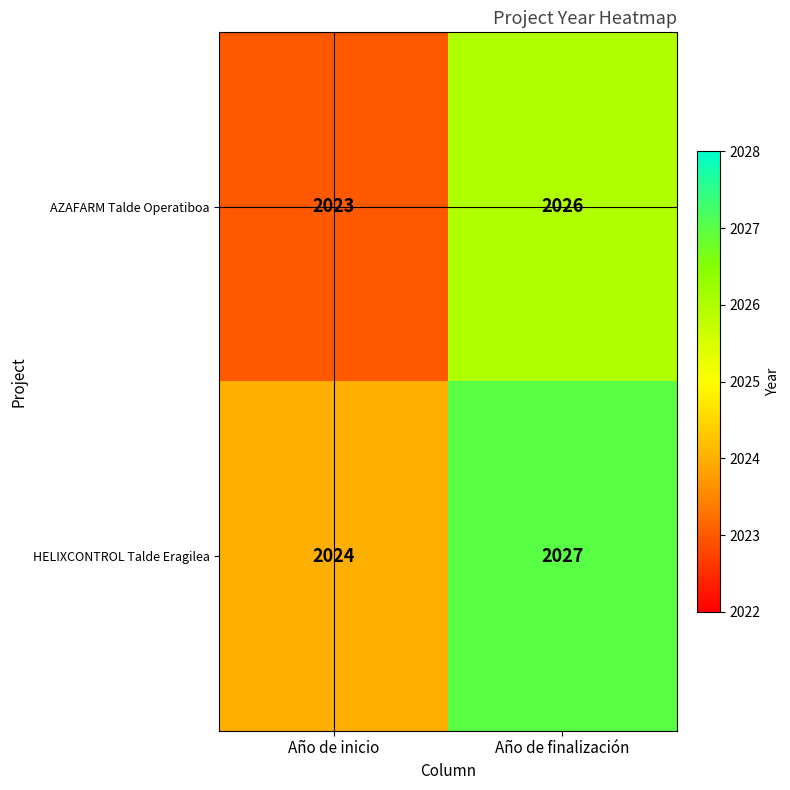

Count the number of data series in this chart.

2